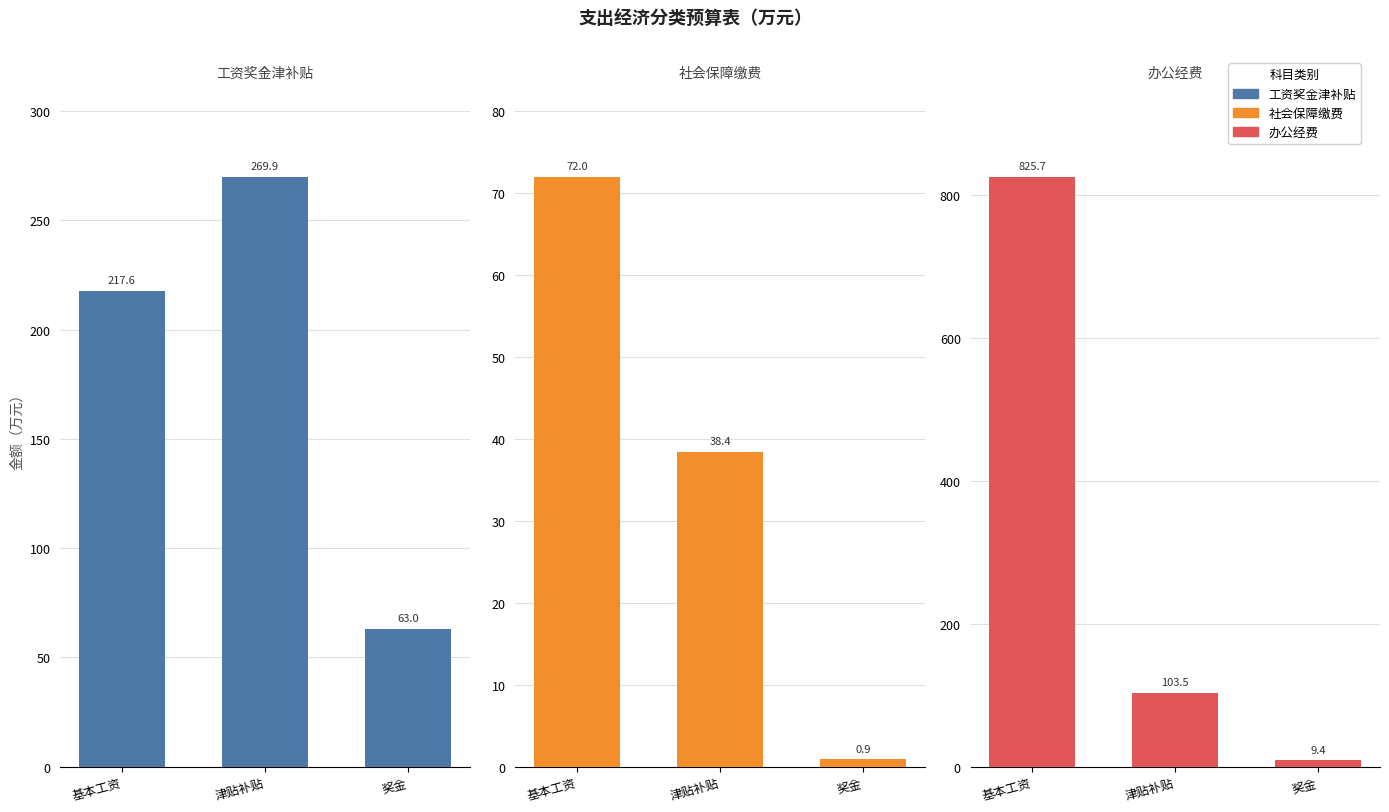

What is the difference between the maximum and second lowest values in the 工资奖金津补贴 series?

52.3